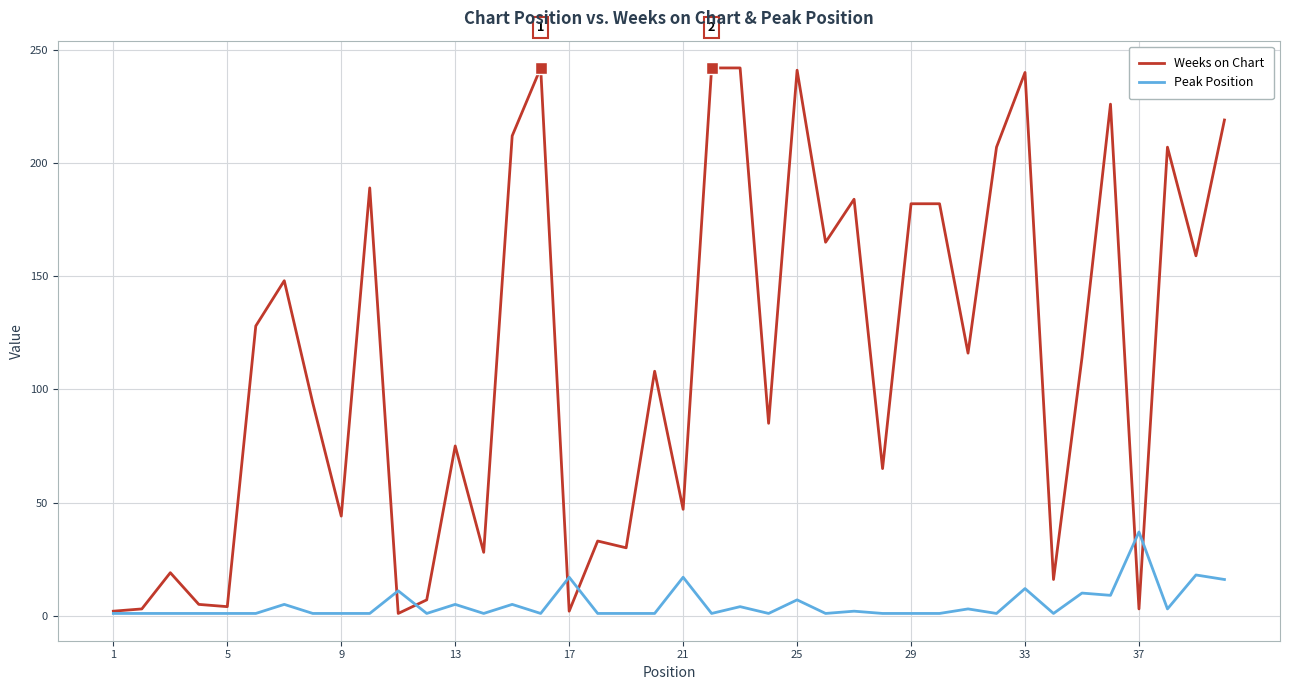

Which series has the largest total across all categories?

Weeks on Chart